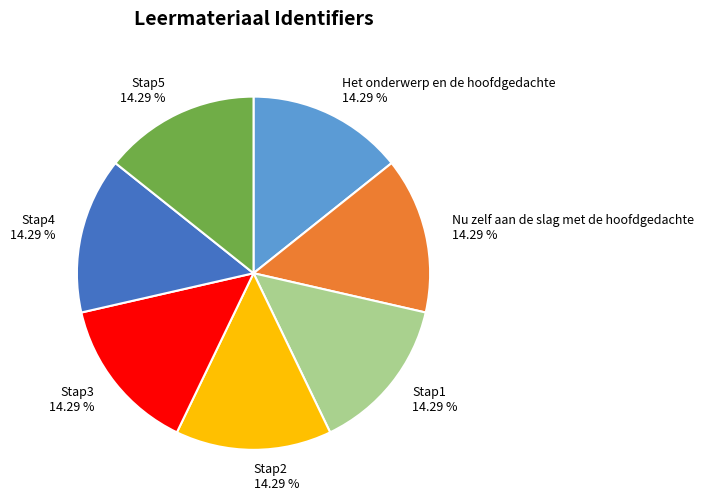

What percentage is NOT represented by Stap4?

85.7%